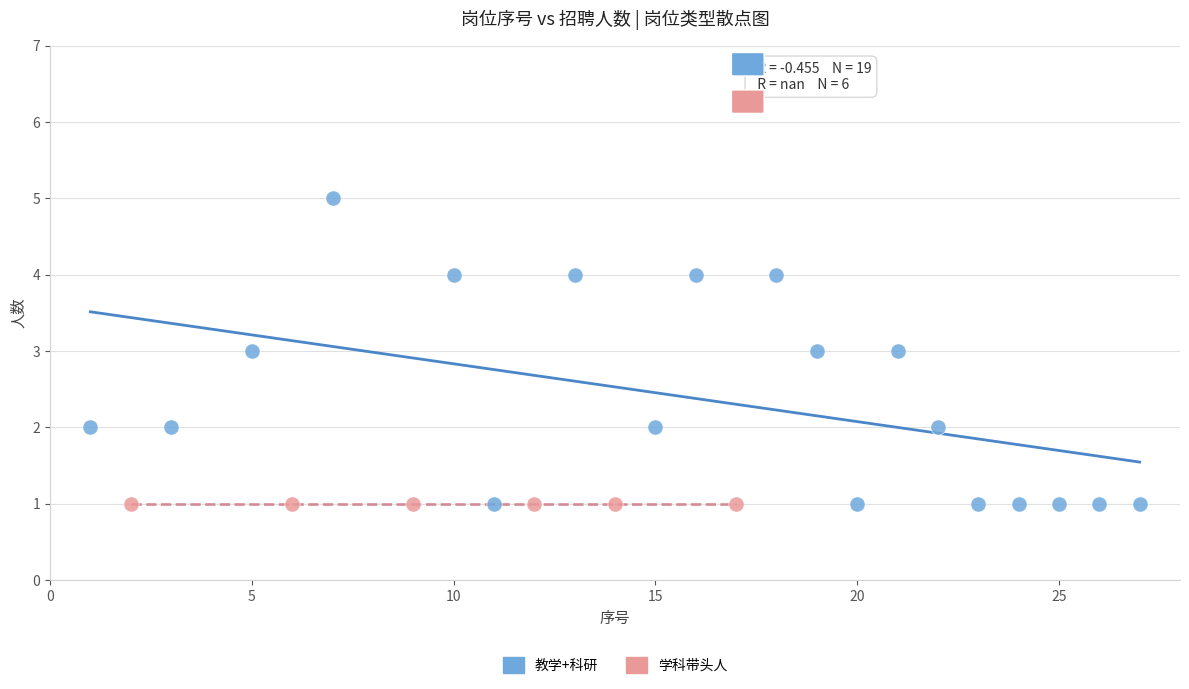

Which series reaches the maximum Y coordinate?

教学+科研